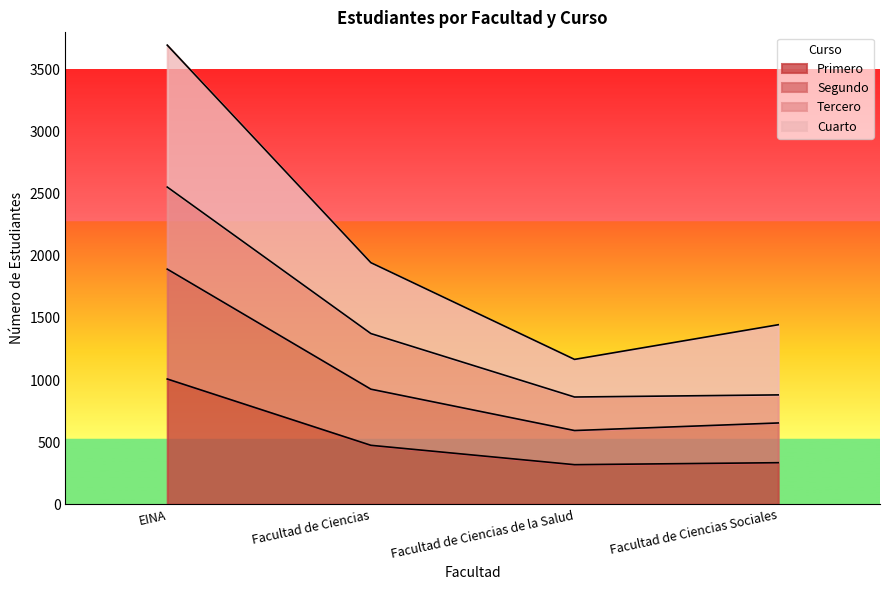

Which label corresponds to the largest value in the chart?

EINA